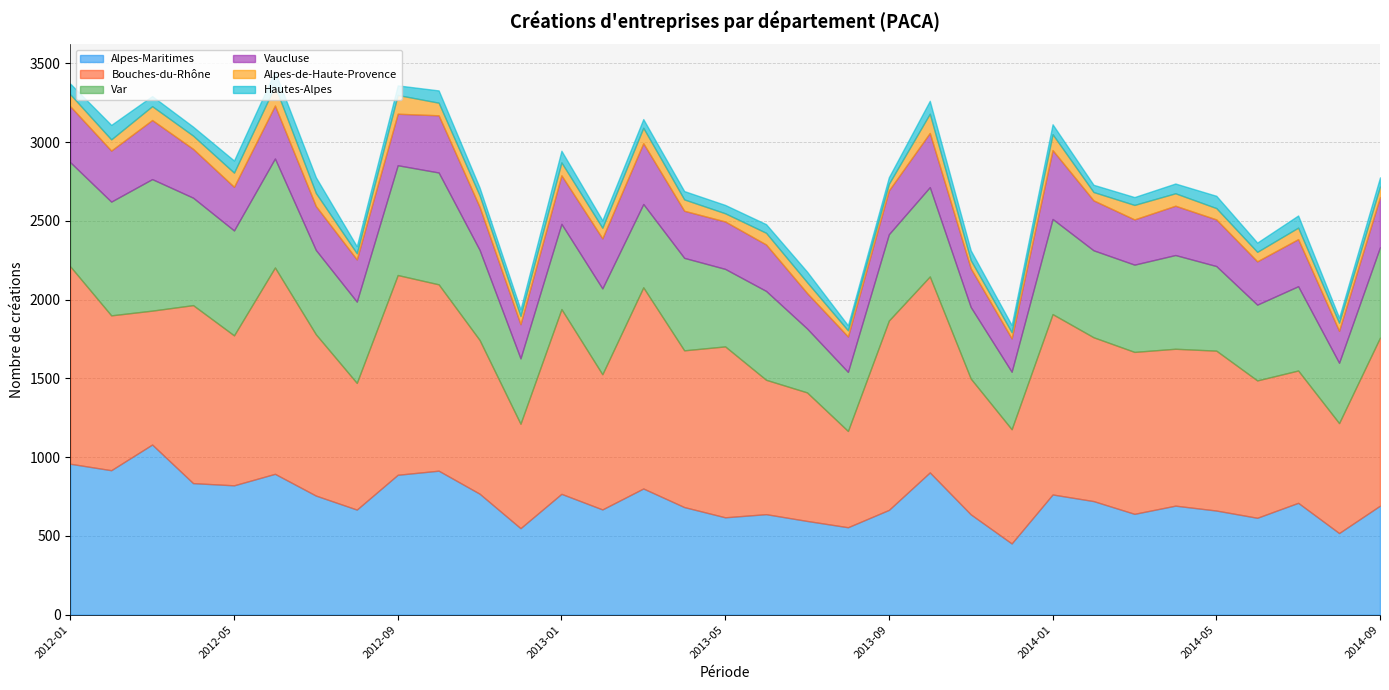

True or false: Var and Hautes-Alpes cross at least once.

False